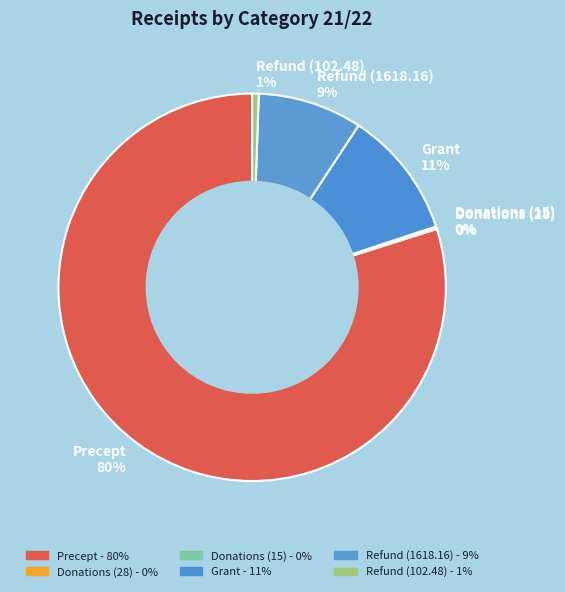

Do Refund (102.48) 1% and Grant 11% together represent more than half of the pie?

No